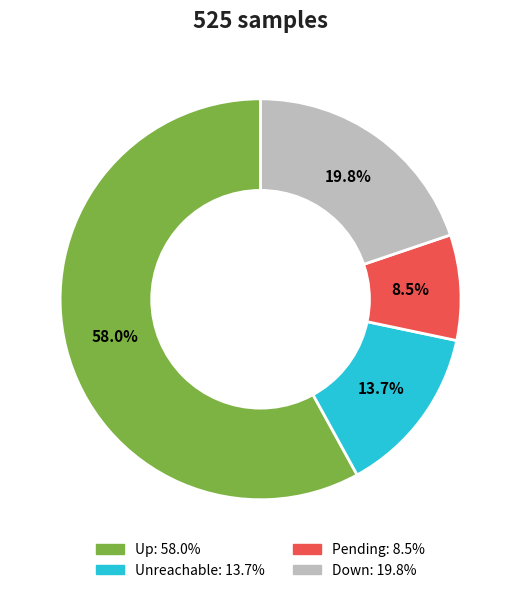

Is there a majority slice in this chart?

Yes